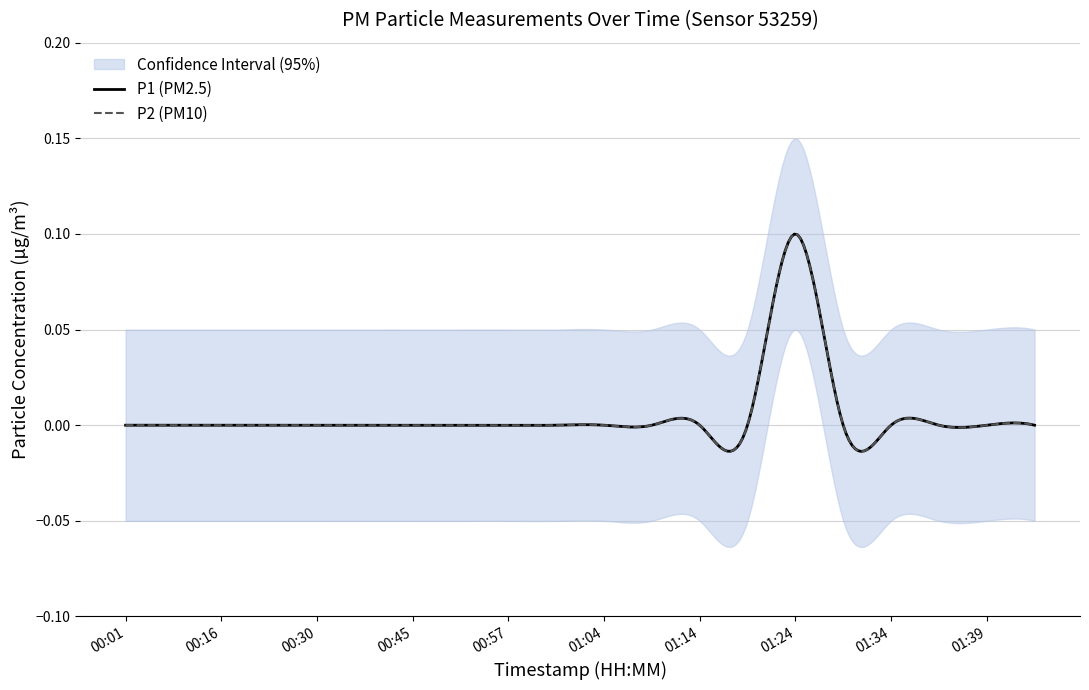

Reading left to right, extract all data points from this chart.

P1: 00:01=0.0	00:08=0.0	00:16=0.0	00:23=0.0	00:30=0.0	00:38=0.0	00:45=0.0	00:52=0.0	00:57=0.0	01:00=0.0	01:04=0.0	01:09=0.0	01:14=0.0	01:19=0.0	01:24=0.1	01:29=0.0	01:34=0.0	01:36=0.0	01:39=0.0	01:42=0.0
P2: 00:01=0.0	00:08=0.0	00:16=0.0	00:23=0.0	00:30=0.0	00:38=0.0	00:45=0.0	00:52=0.0	00:57=0.0	01:00=0.0	01:04=0.0	01:09=0.0	01:14=0.0	01:19=0.0	01:24=0.1	01:29=0.0	01:34=0.0	01:36=0.0	01:39=0.0	01:42=0.0